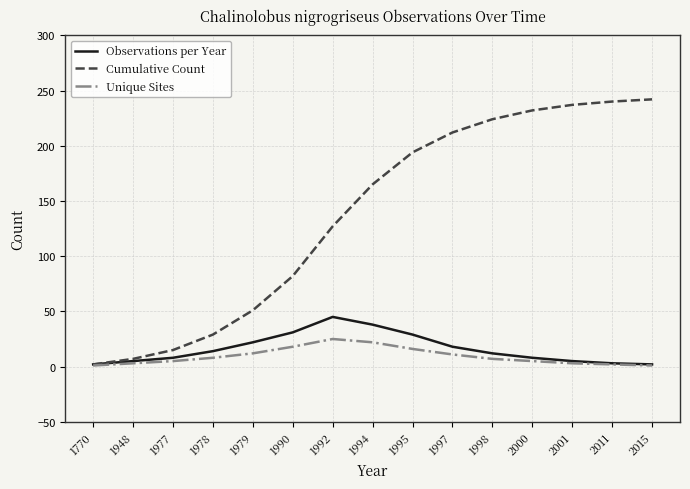

What is the sum of the Cumulative Count values at 1990 and 1770?

84